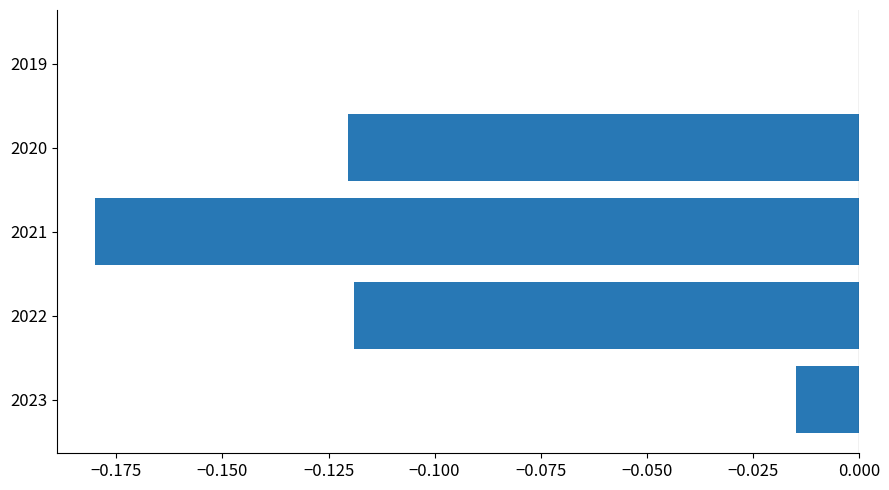

Is it true that the value at 2022 is -0.2?

False